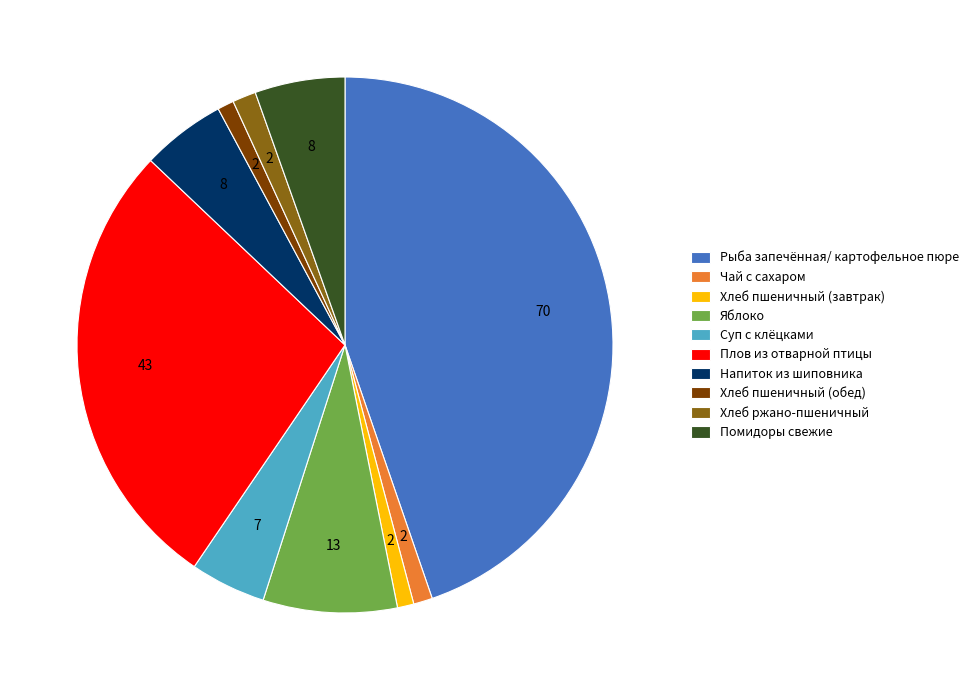

True or false: Помидоры свежие accounts for 1% of the total.

False